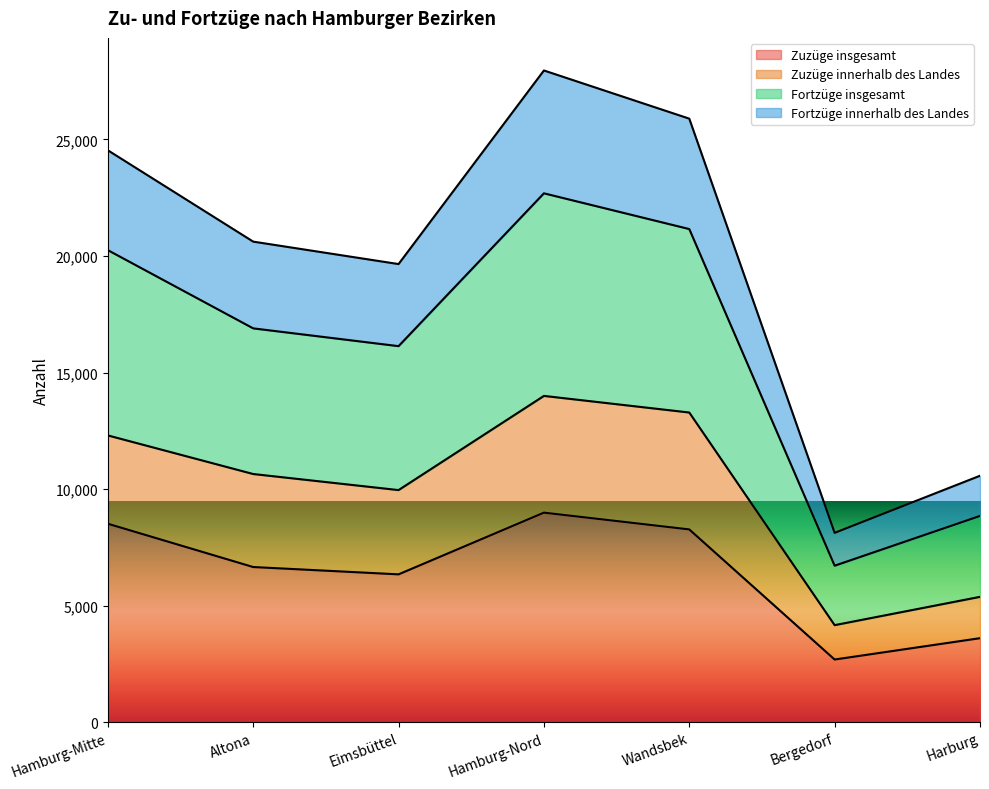

True or false: Zuzüge insgesamt has a value of 2188 at Hamburg-Mitte.

False